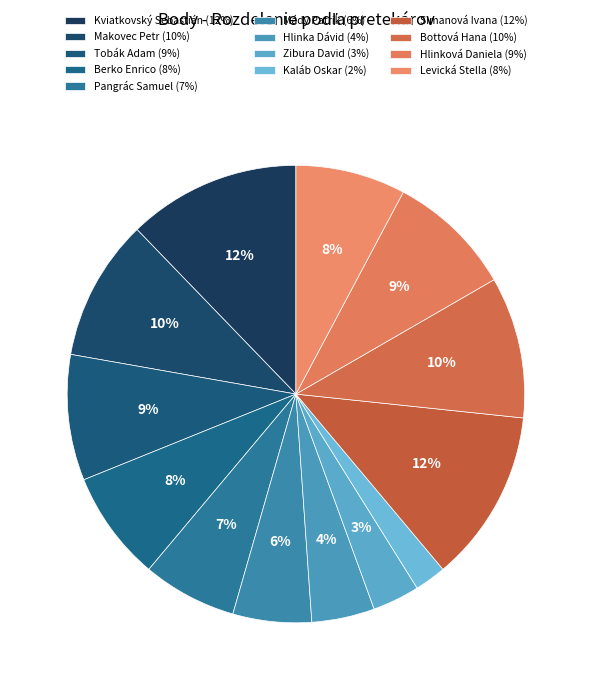

How many slices are in this pie chart?

13